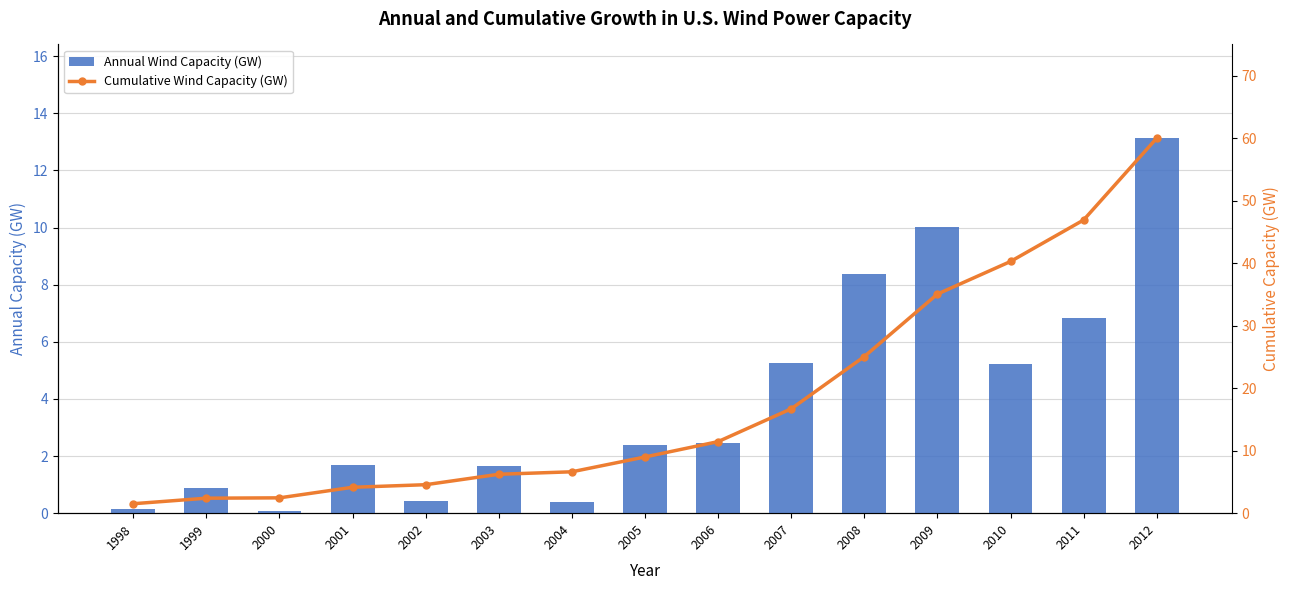

Is it true that Cumulative Wind Capacity (GW) equals 40.3 at 2010?

True